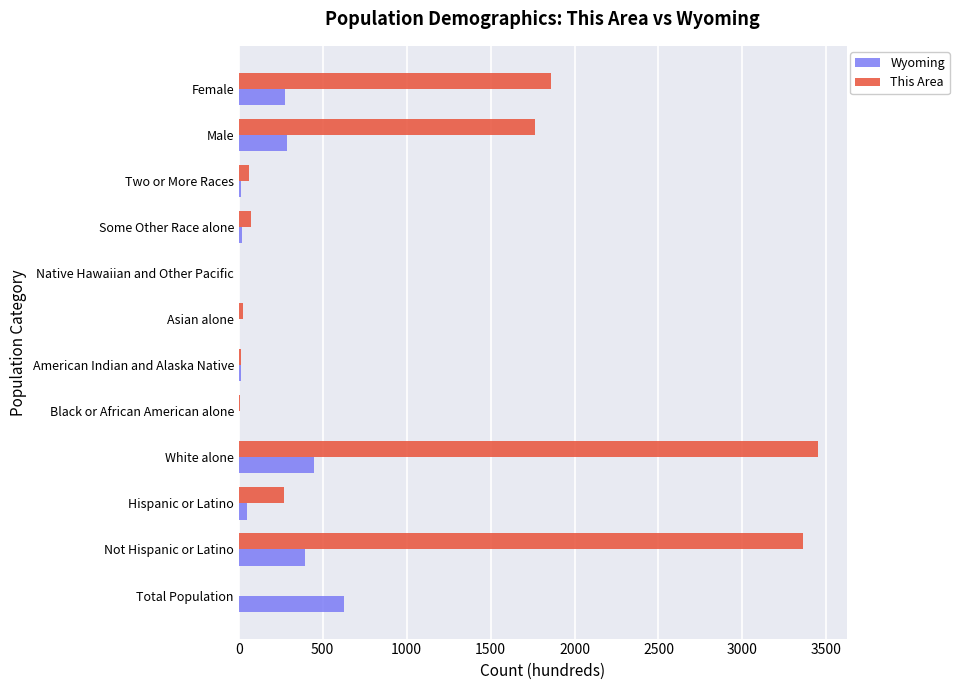

Which series has the largest total across all categories?

This Area